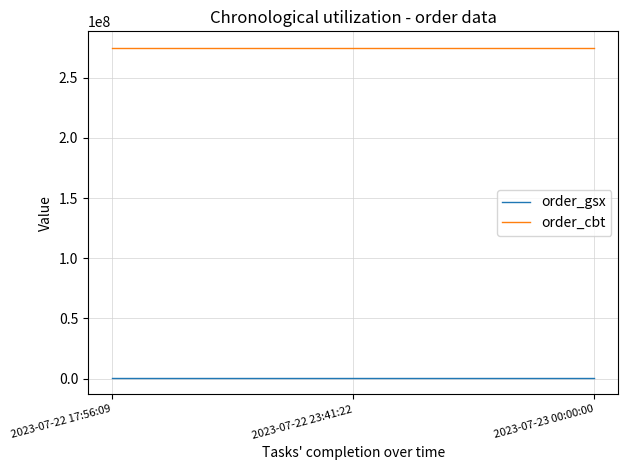

How many lines are shown in the chart?

2